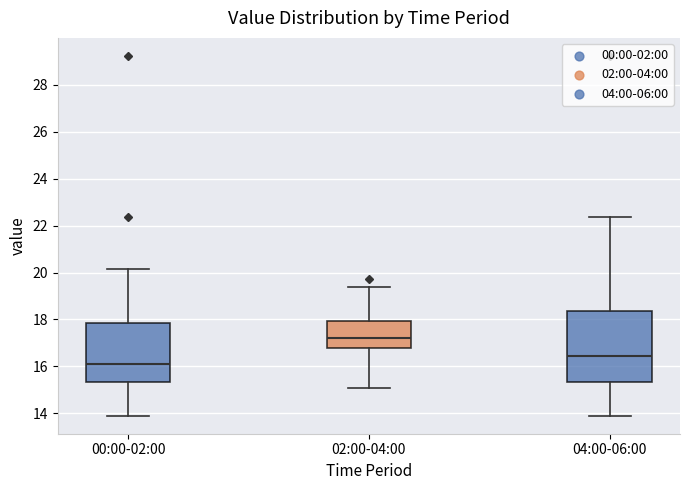

Reading left to right, read every box against the y-axis: the position of its median line, the range the box covers, and the ends of its whiskers. The values are not printed on the chart, so give them approximately, as read against the axis.

00:00-02:00: median 16.2, box 15.4 to 17.8, whiskers 14.0 to 20.2
02:00-04:00: median 17.2, box 16.8 to 18.0, whiskers 15.2 to 19.4
04:00-06:00: median 16.4, box 15.4 to 18.4, whiskers 14.0 to 22.4